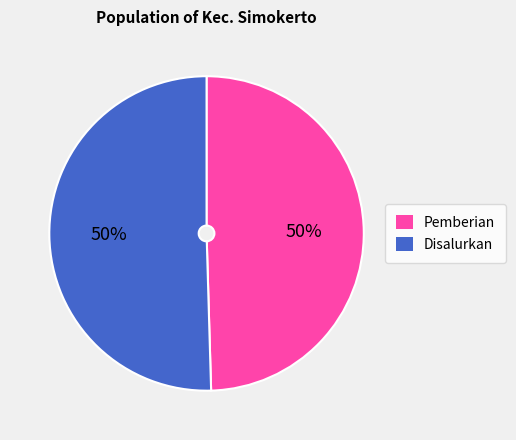

How many segments does this pie chart have?

2